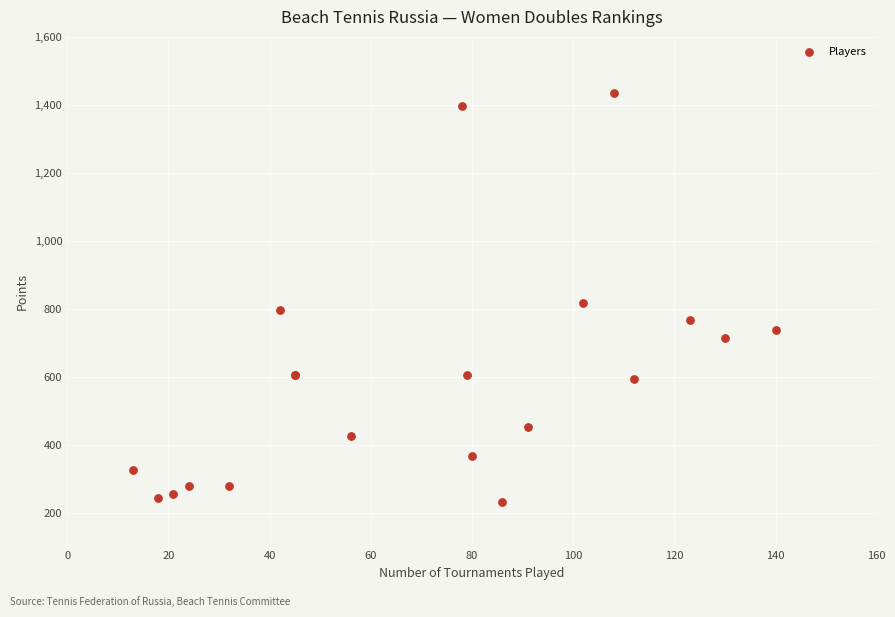

What Y value in the scatter plot is closest to 833?

817